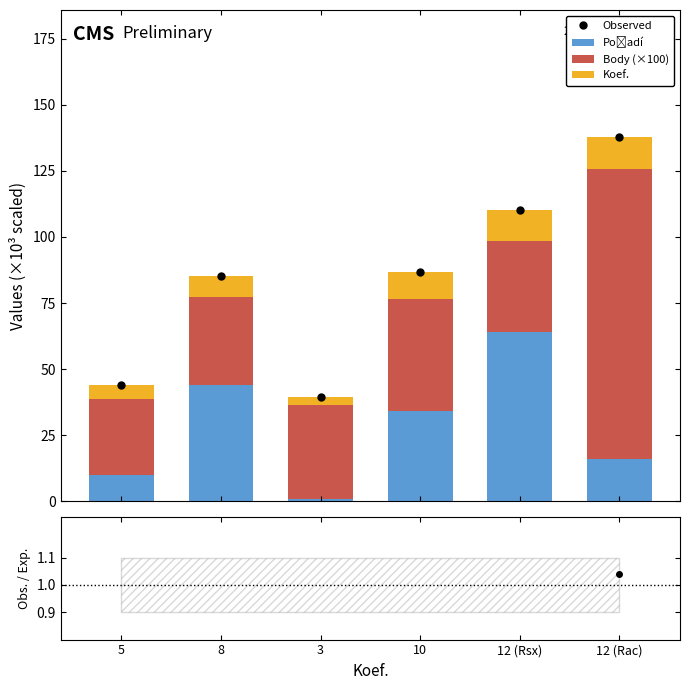

What is the label of the 5th bar from the right?

8